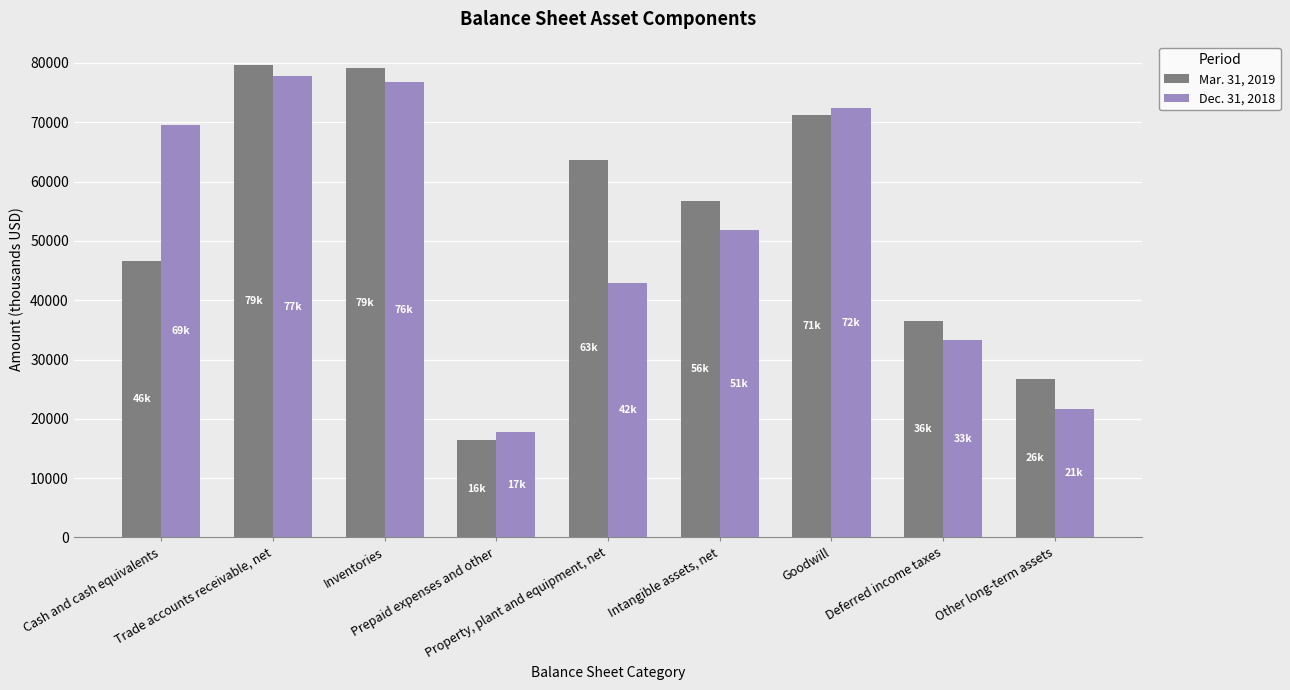

What value does the Dec. 31, 2018 series have at Trade accounts receivable, net, to the nearest 50?

77750